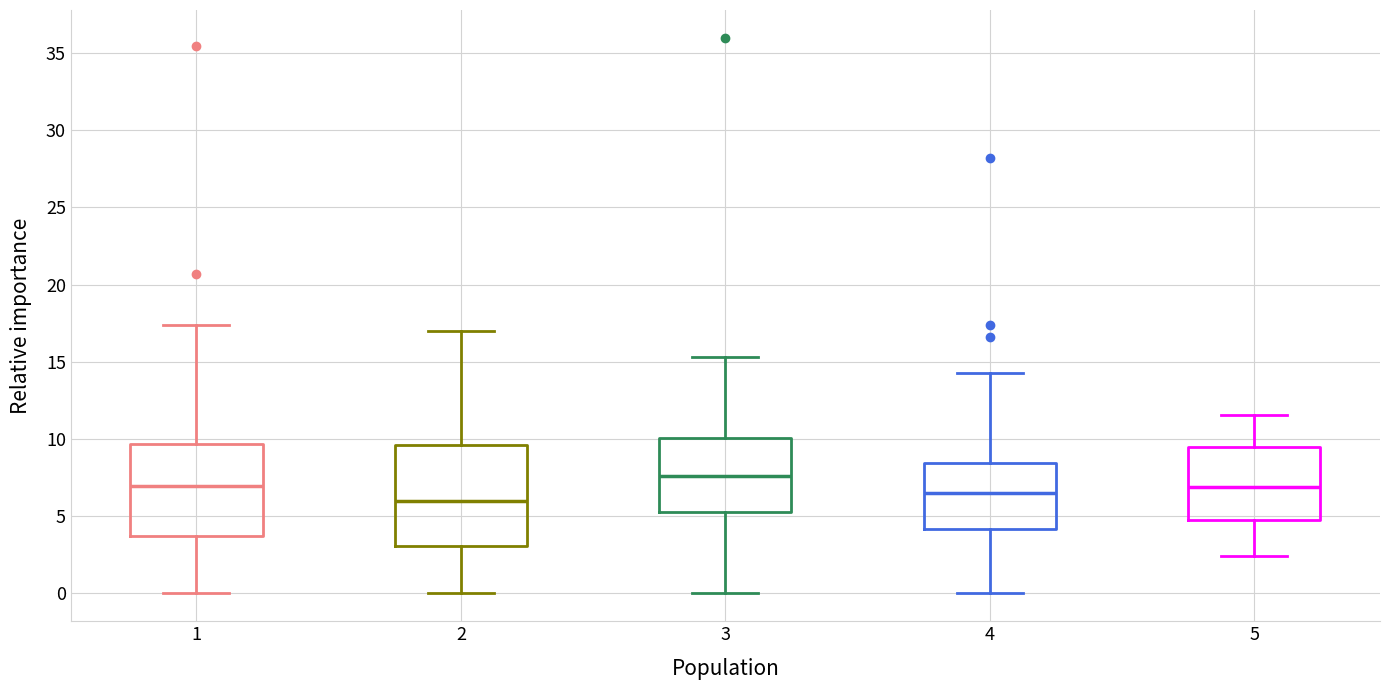

Reading left to right, transcribe this box plot: for each box, give where its median line is, the range the box spans, and where its two whiskers end, as read against the y-axis. The values are not printed on the chart, so give them approximately, as read against the axis.

1: median 7.0, box 3.5 to 9.5, whiskers 0.0 to 17.5
2: median 6.0, box 3.0 to 9.5, whiskers 0.0 to 17.0
3: median 7.5, box 5.0 to 10.0, whiskers 0.0 to 15.5
4: median 6.5, box 4.0 to 8.5, whiskers 0.0 to 14.5
5: median 7.0, box 5.0 to 9.5, whiskers 2.5 to 11.5